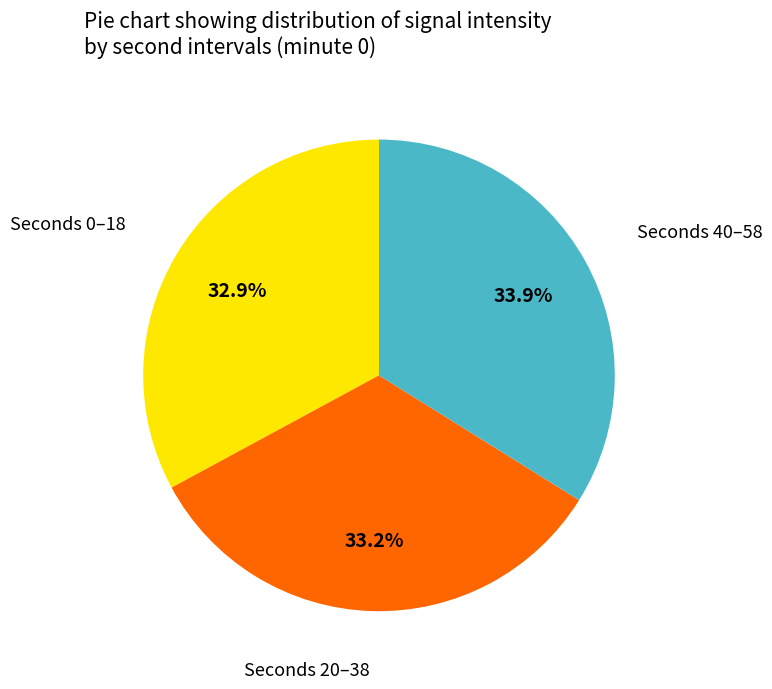

Is there any slice that represents more than half of the pie?

No